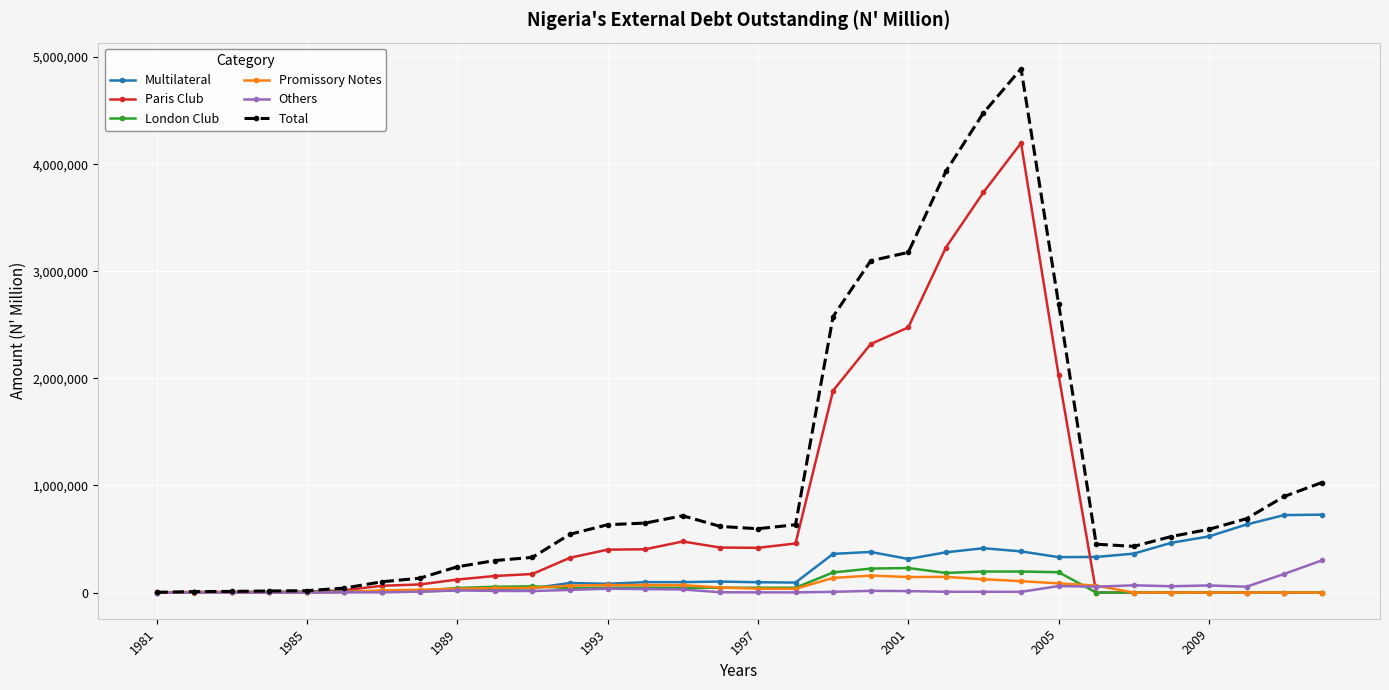

What is the sum of all Total values?

35044282.3